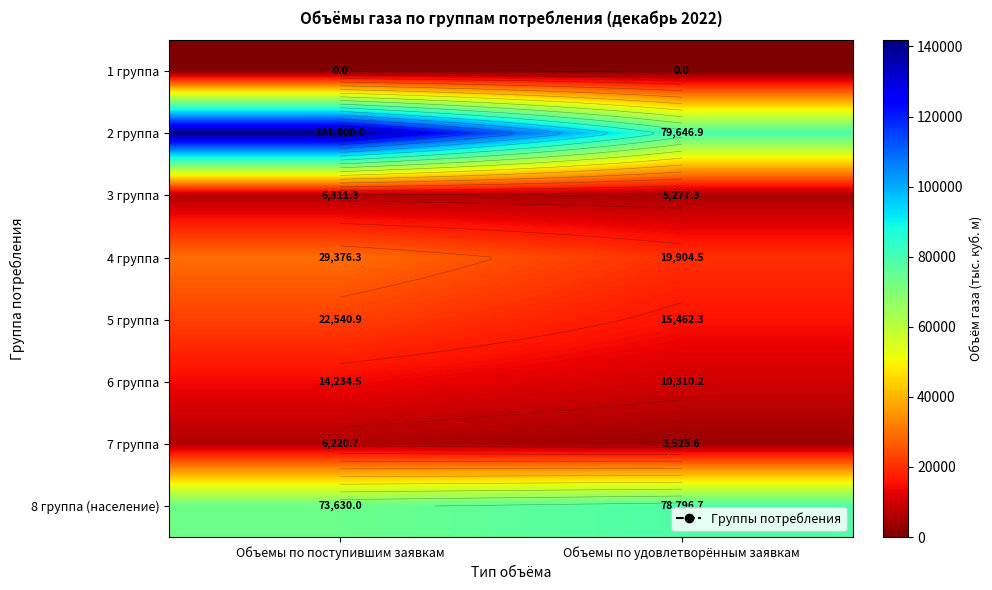

What is the greatest value displayed?

141800.0